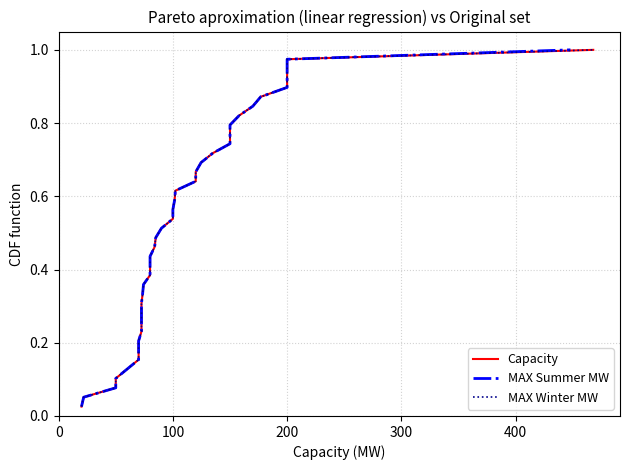

Rank the series by their maximum value, from highest to lowest.

Capacity, MAX Summer MW, MAX Winter MW